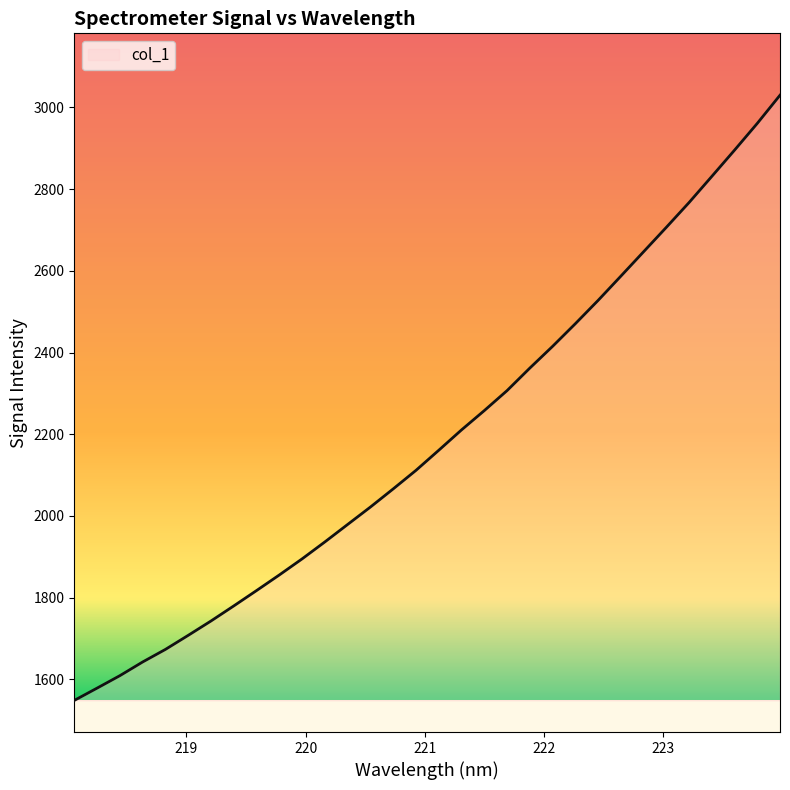

What is the difference between the maximum and minimum values?

1481.9